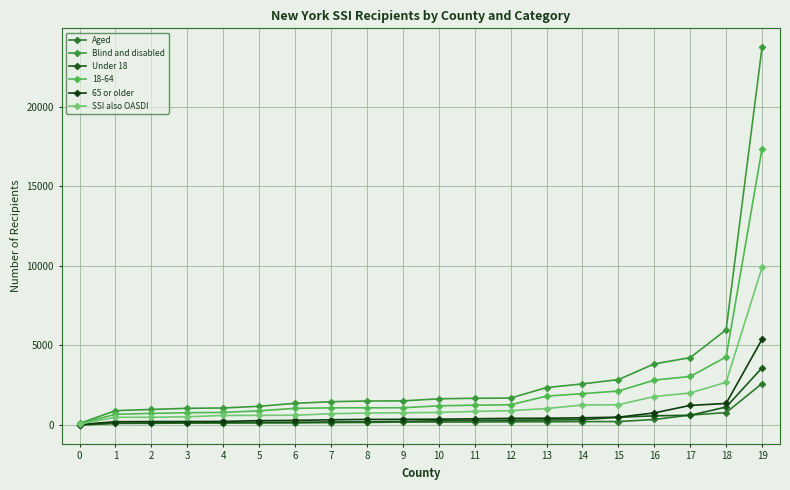

What is the spread (max minus min) of values at 5?

1045